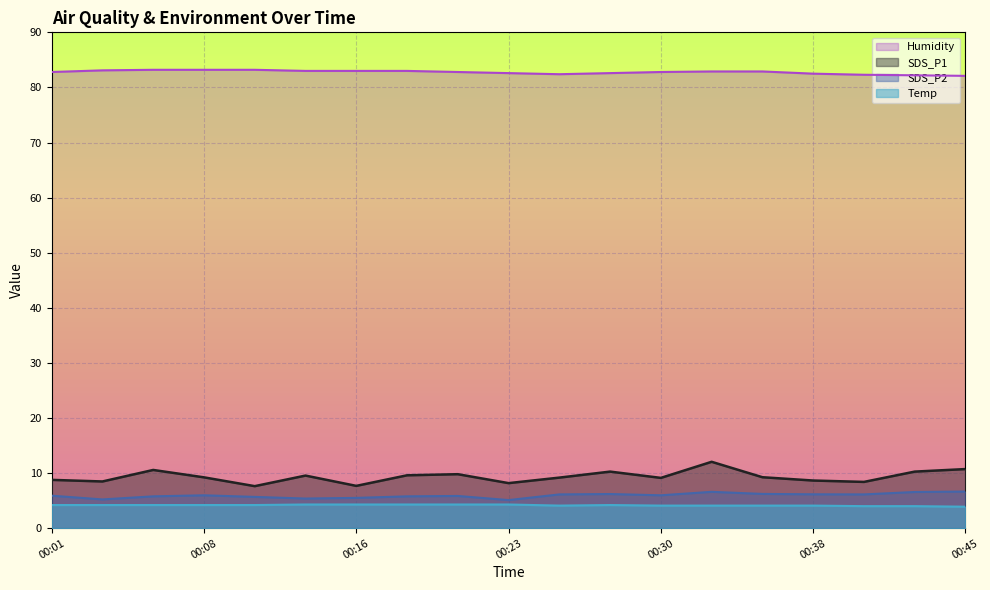

What is the sum of all SDS_P1 values?

177.4